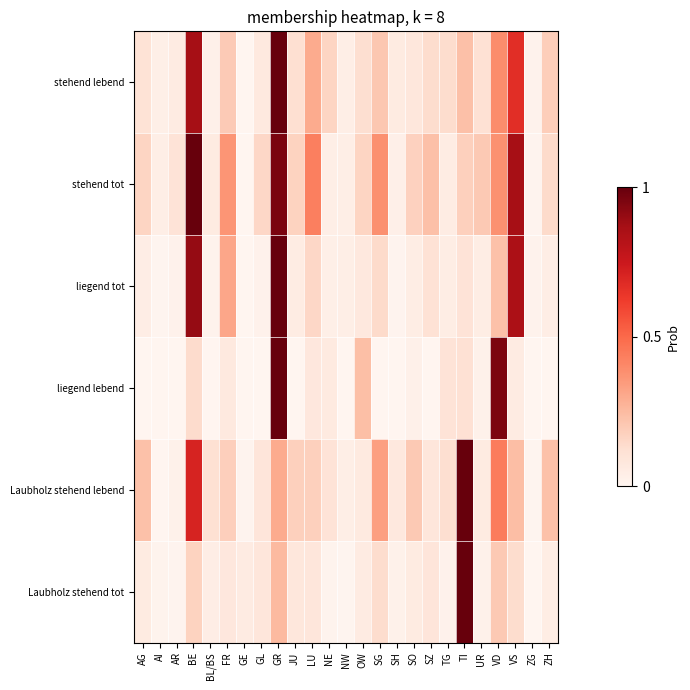

At how many categories does at least one series exceed 0?

25